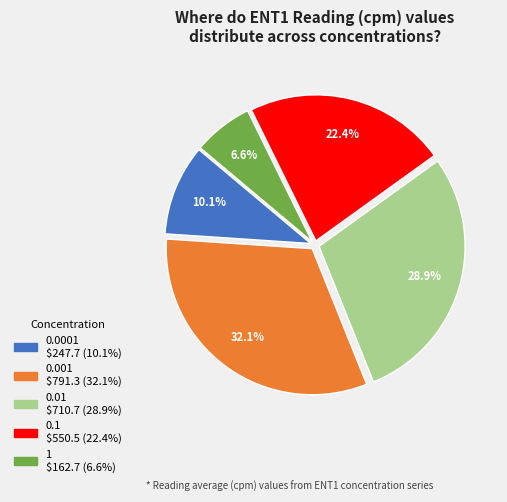

To the nearest percent, what percentage of the pie is 0.01?

29%